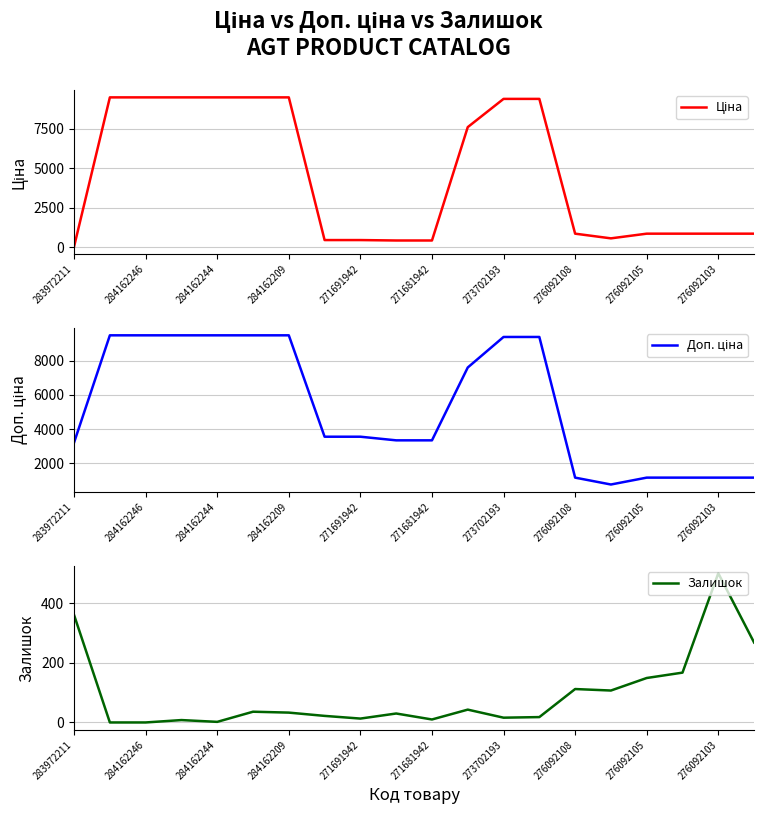

List the series in order of their overall mean, lowest first.

Залишок, Ціна, Доп. ціна